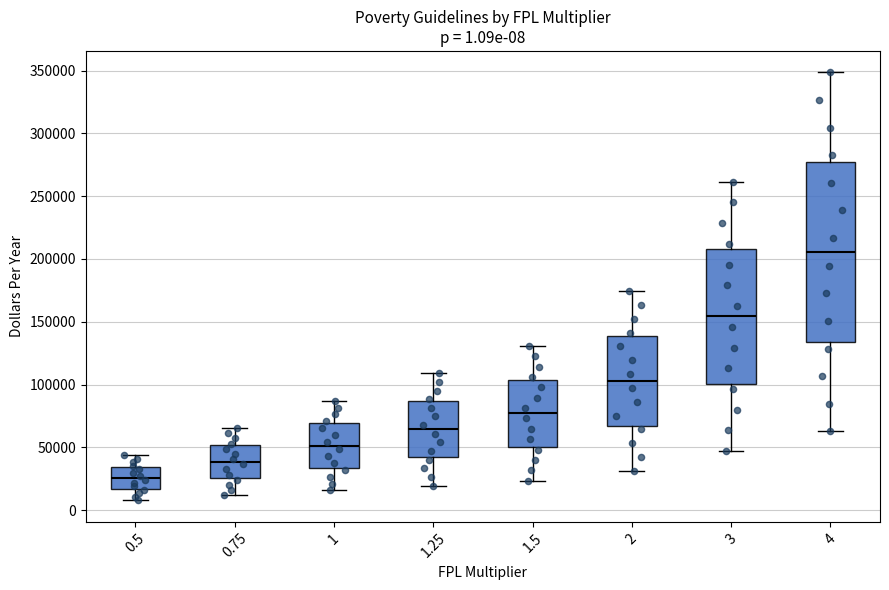

Which box's median line is the lowest?

0.5